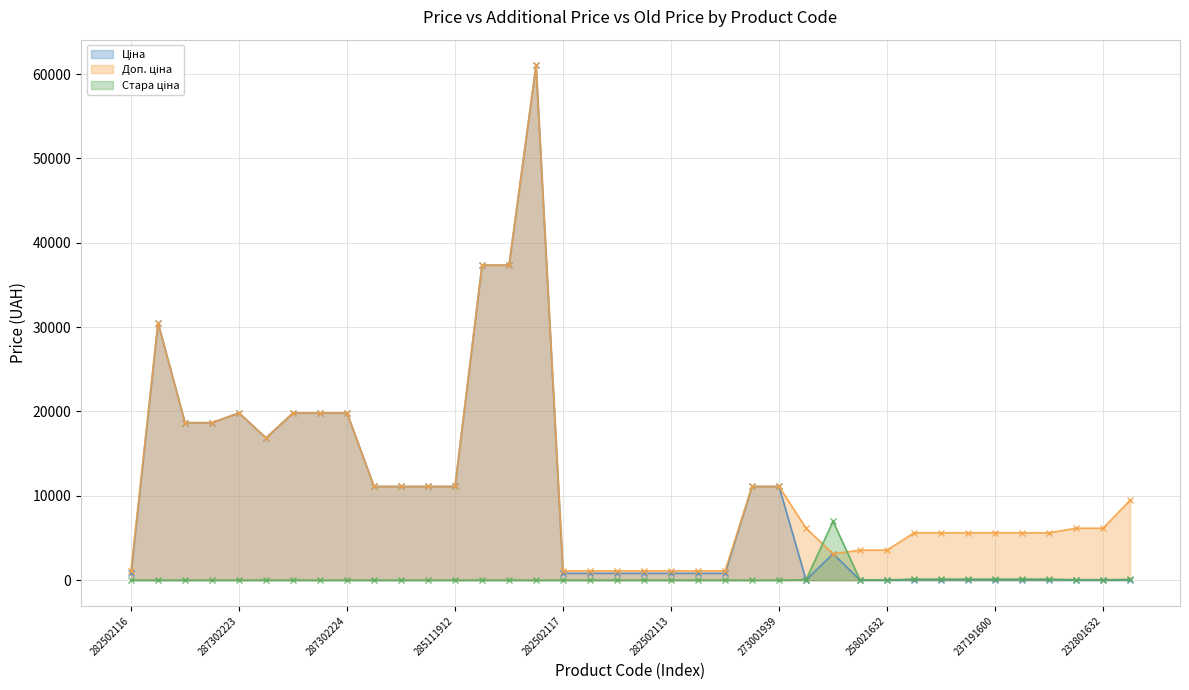

What is the value of the Доп. ціна point at the 32nd from the left?

5618.0